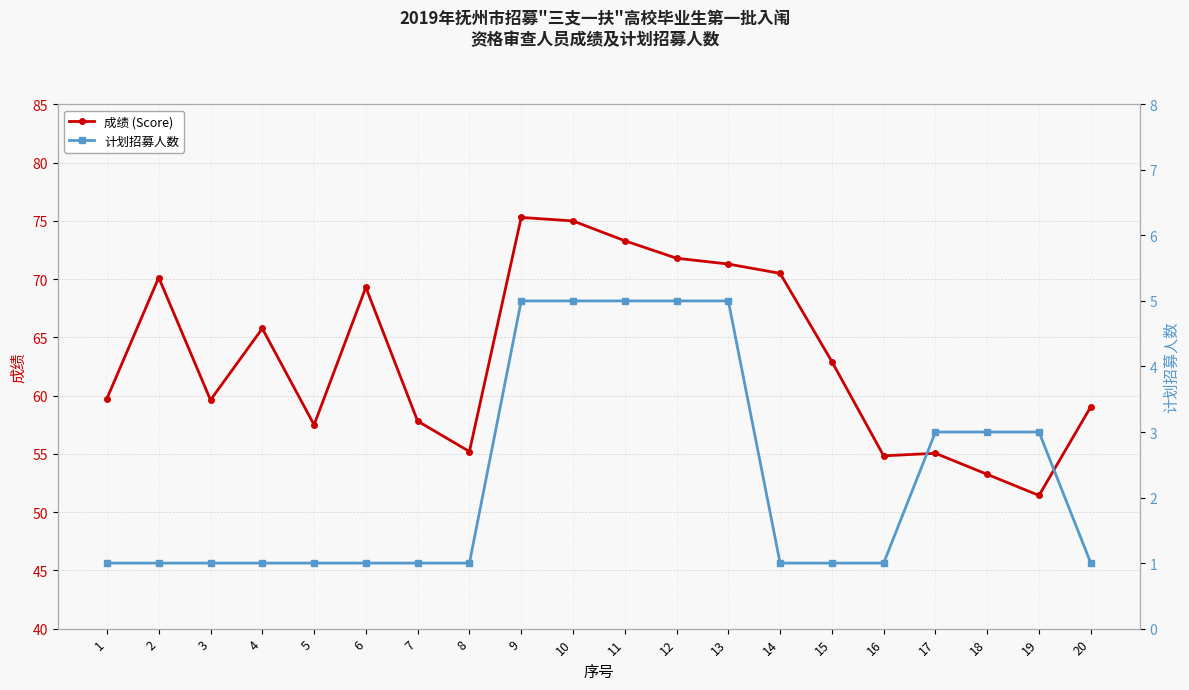

At how many categories does at least one series exceed 17?

20